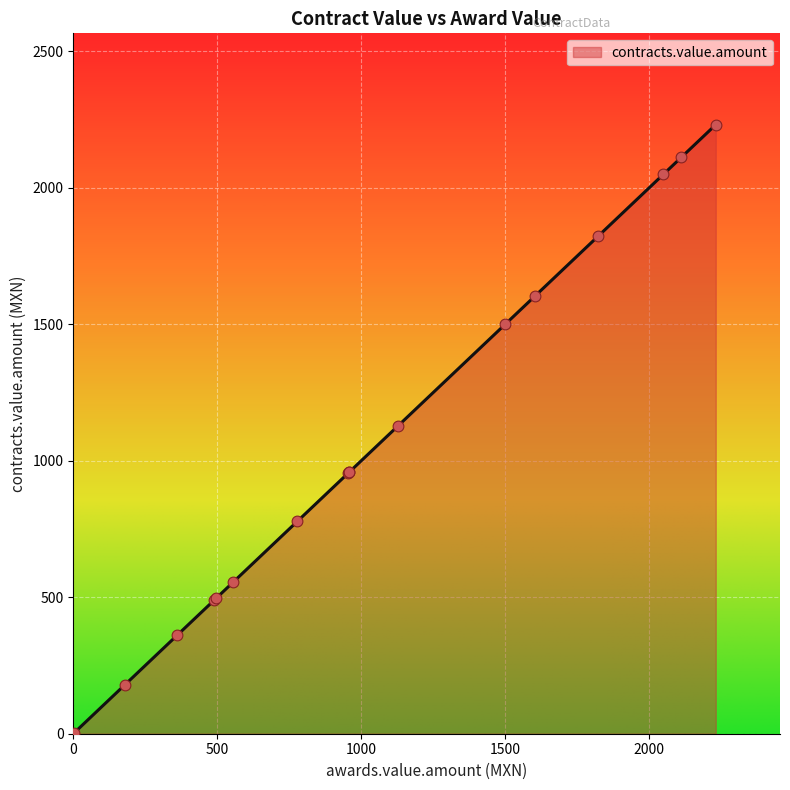

What is the greatest value displayed?

2231.0